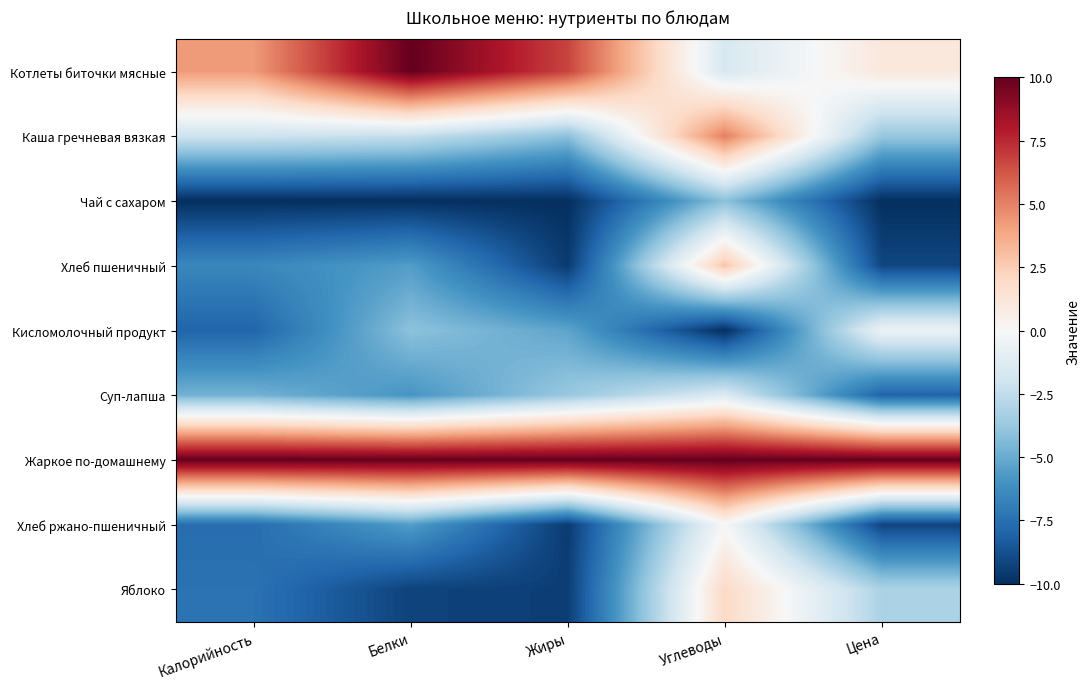

Rank the series at Белки from lowest to highest value.

Чай с сахаром, Яблоко, Суп-лапша, Хлеб пшеничный, Хлеб ржано-пшеничный, Кисломолочный продукт, Каша гречневая вязкая, Жаркое по-домашнему, Котлеты биточки мясные